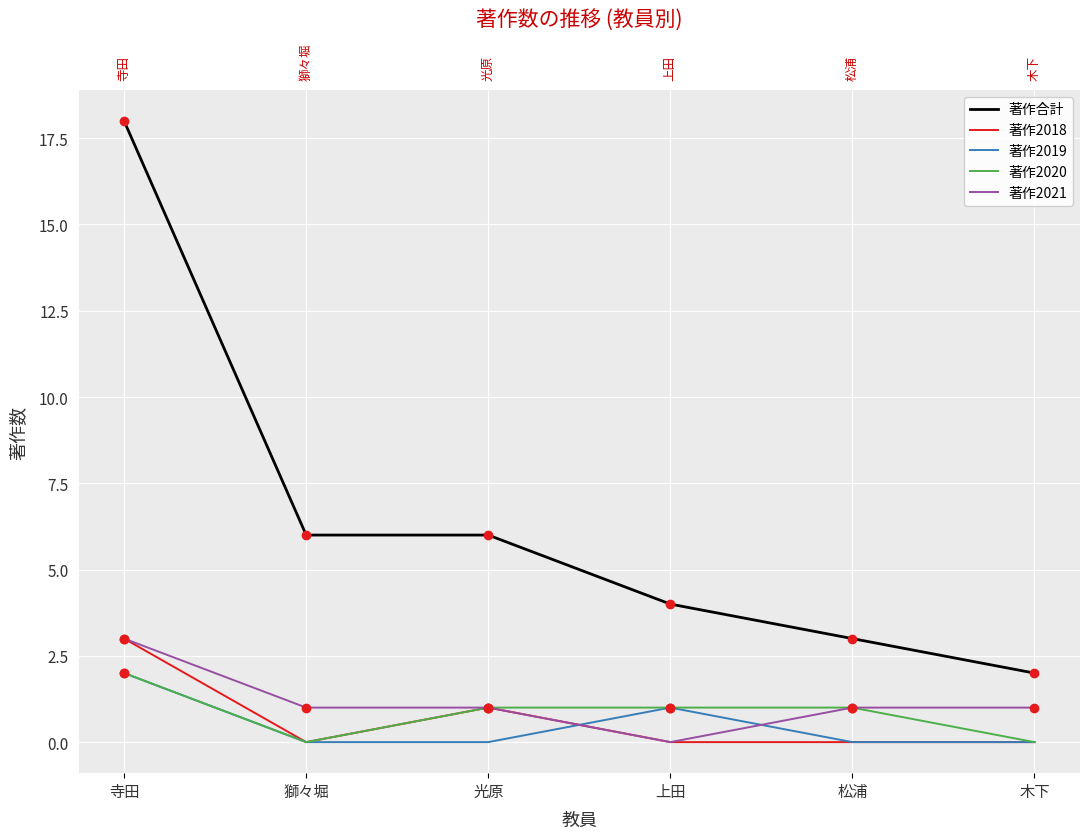

Is the value of 著作2020 at 上田 greater than the value of 著作2018 at 寺田?

No